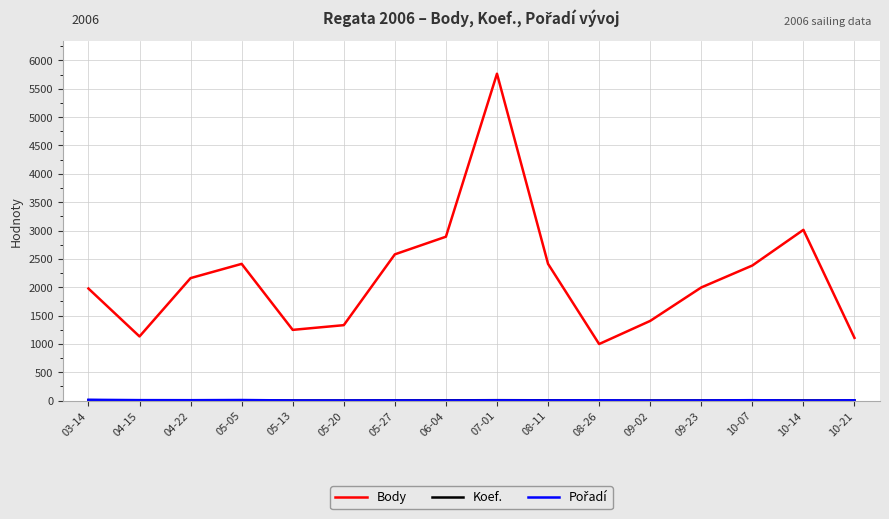

What is the greatest value displayed?

5766